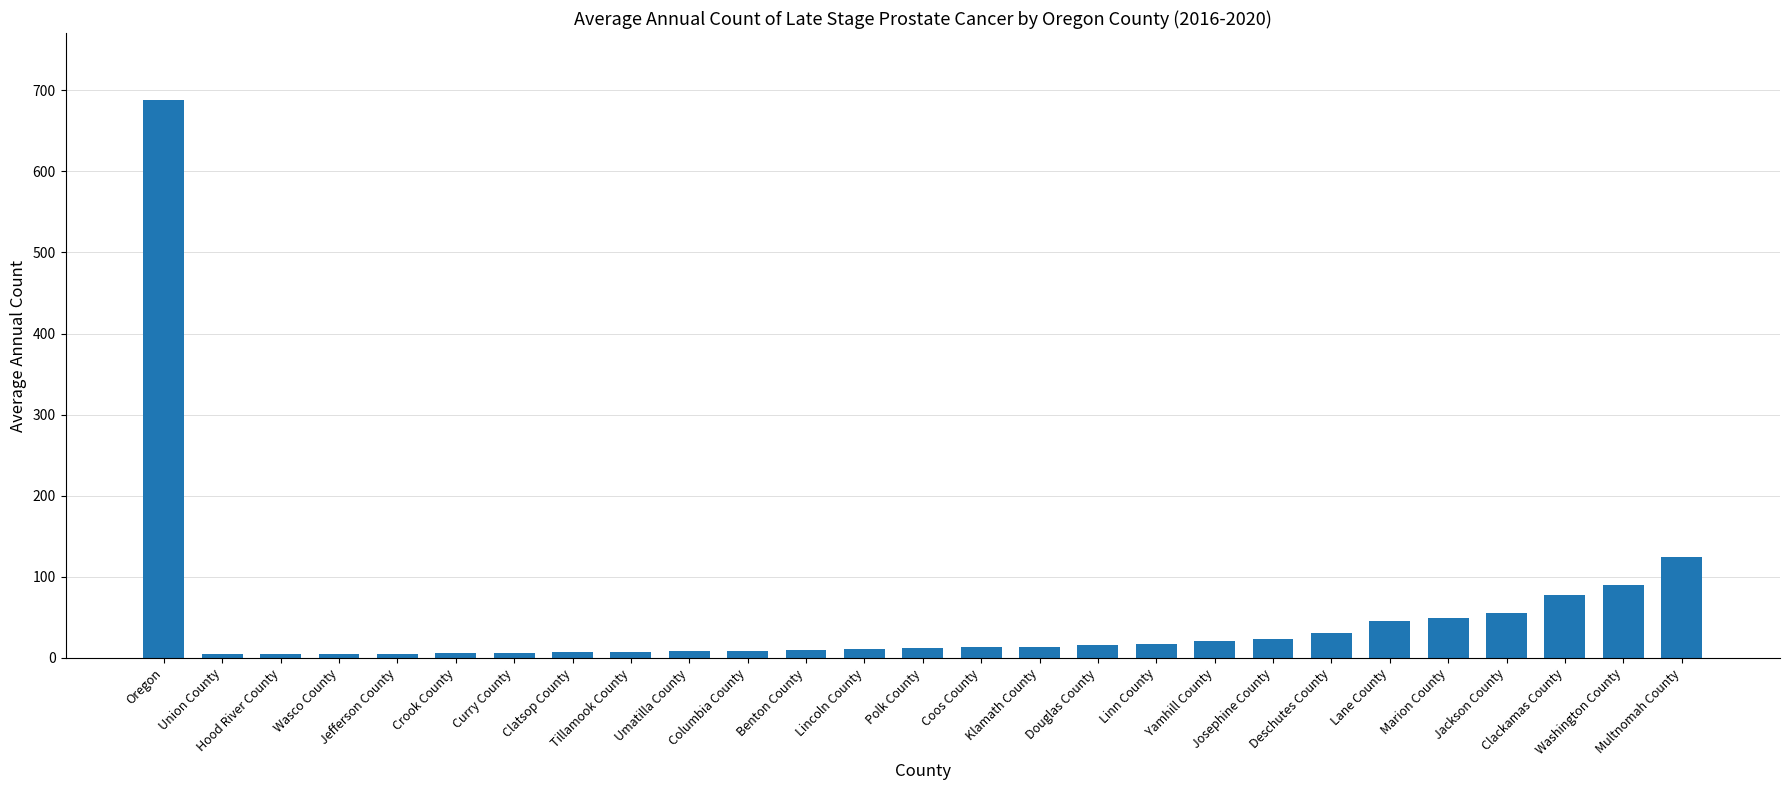

Which label corresponds to the largest value in the chart?

Oregon